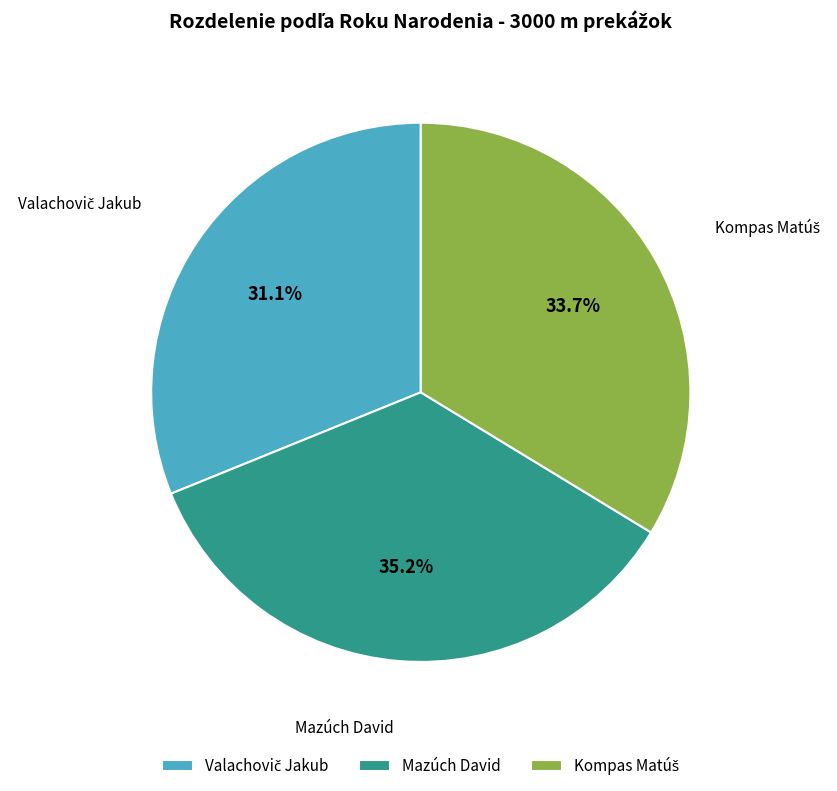

Which category has the biggest portion of the pie?

Mazúch David